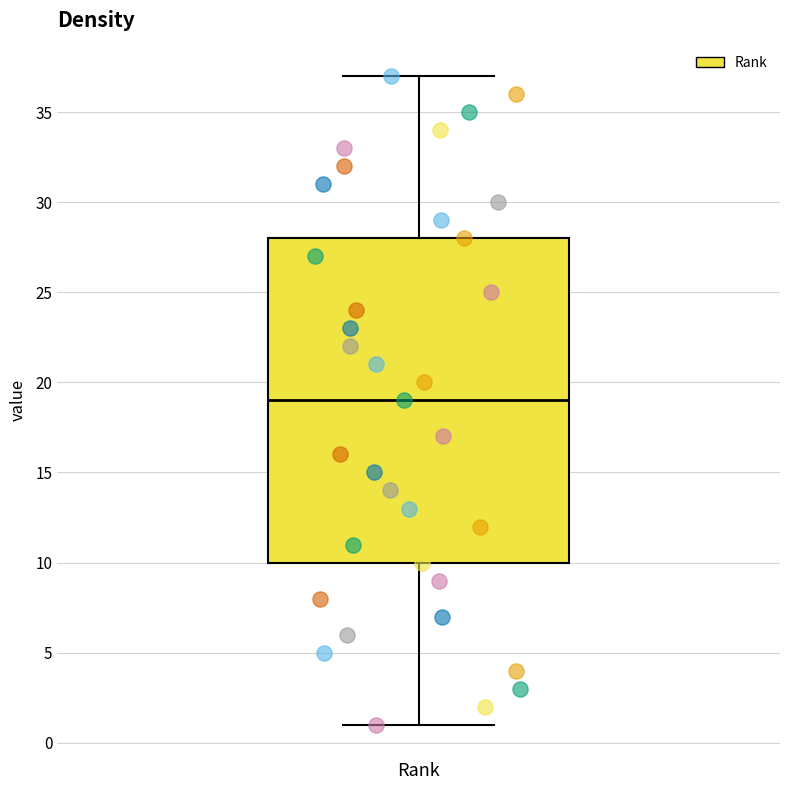

Where does the upper whisker of the box for Rank end on the y-axis? The values are not printed on the chart, so give them approximately, as read against the axis.

37